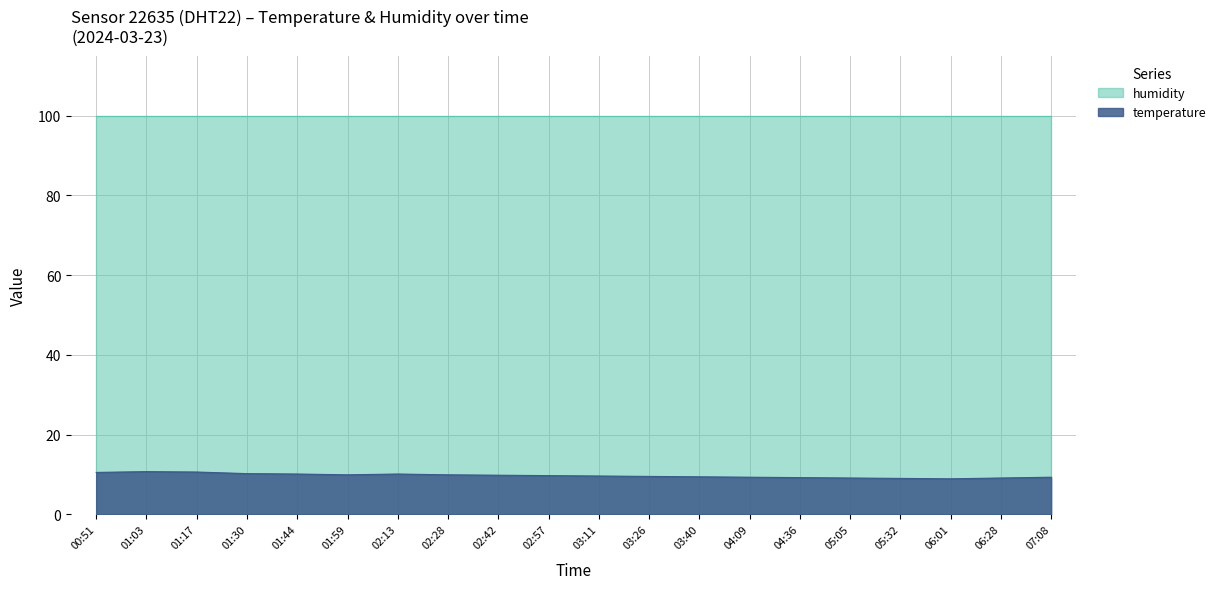

What is the label of the 11th point from the right?

02:57